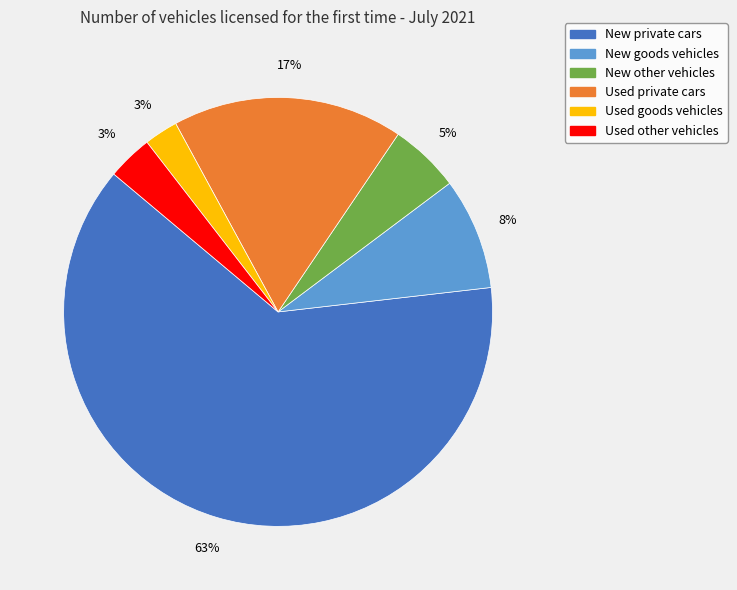

Do Used goods vehicles and New other vehicles together represent more than half of the pie?

No